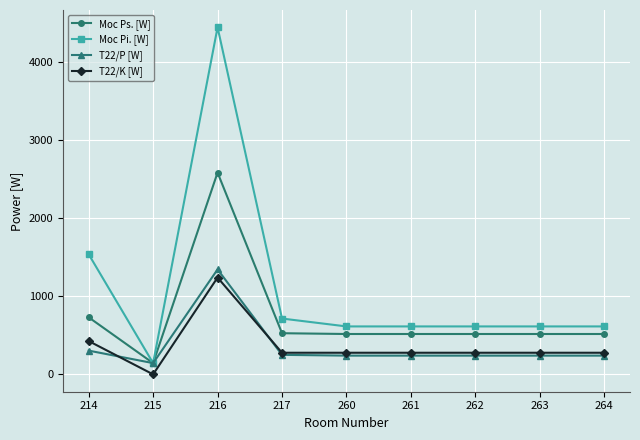

Rank the series by their maximum value, from highest to lowest.

Moc Pi. [W], Moc Ps. [W], T22/P [W], T22/K [W]